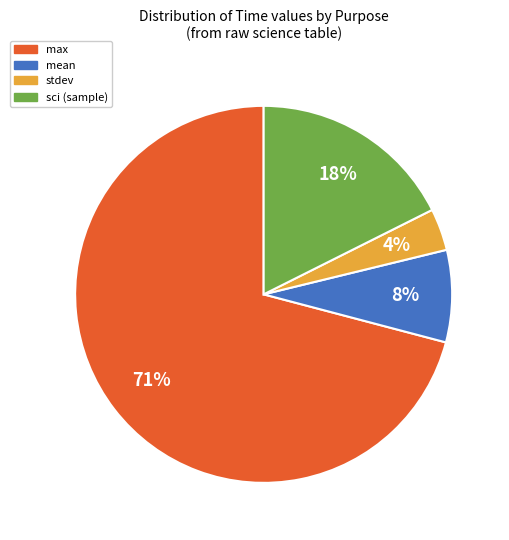

Which category accounts for the majority?

max